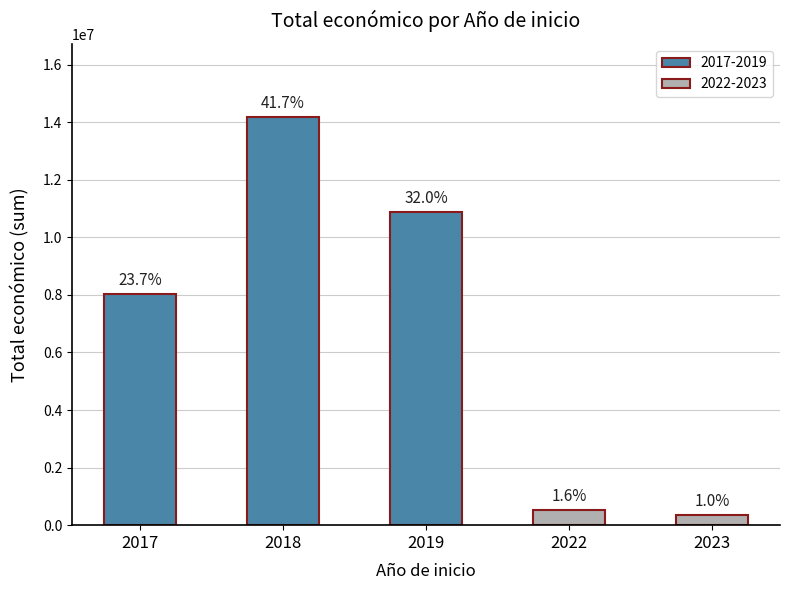

How many bars are there in total?

5